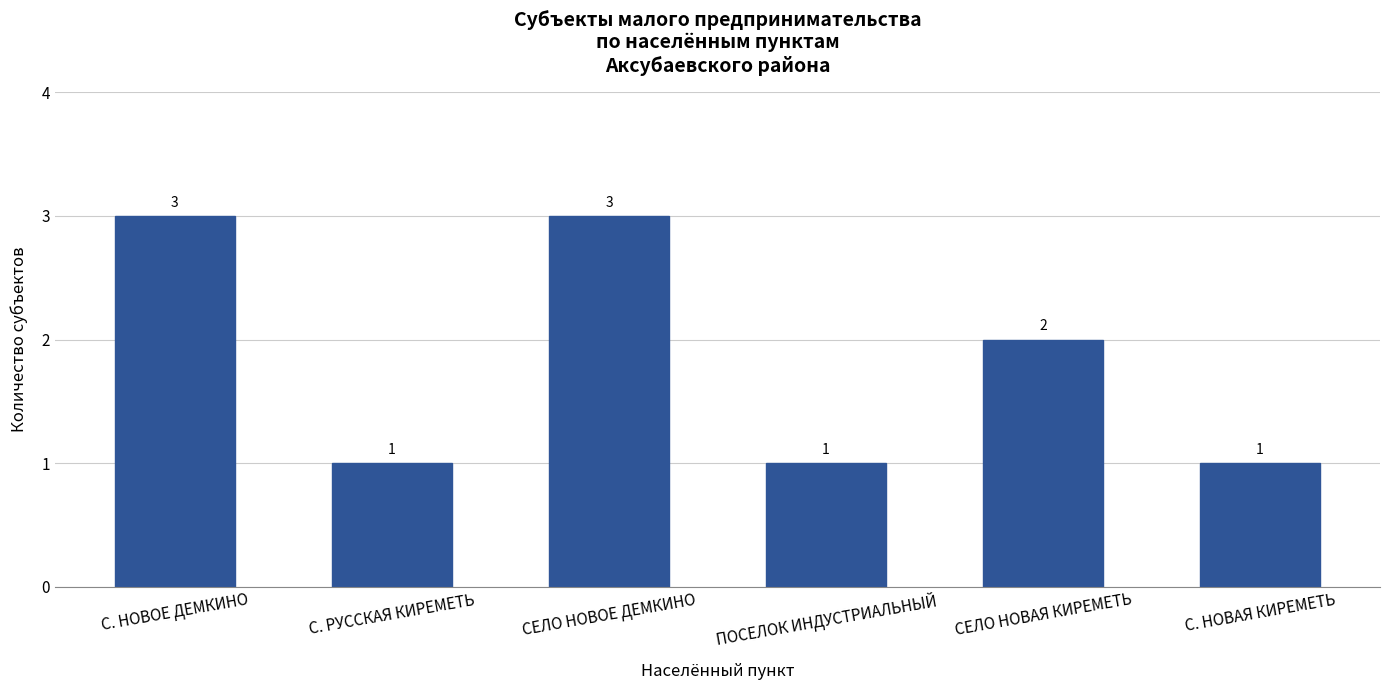

What is the label of the 5th bar from the right?

С. РУССКАЯ КИРЕМЕТЬ